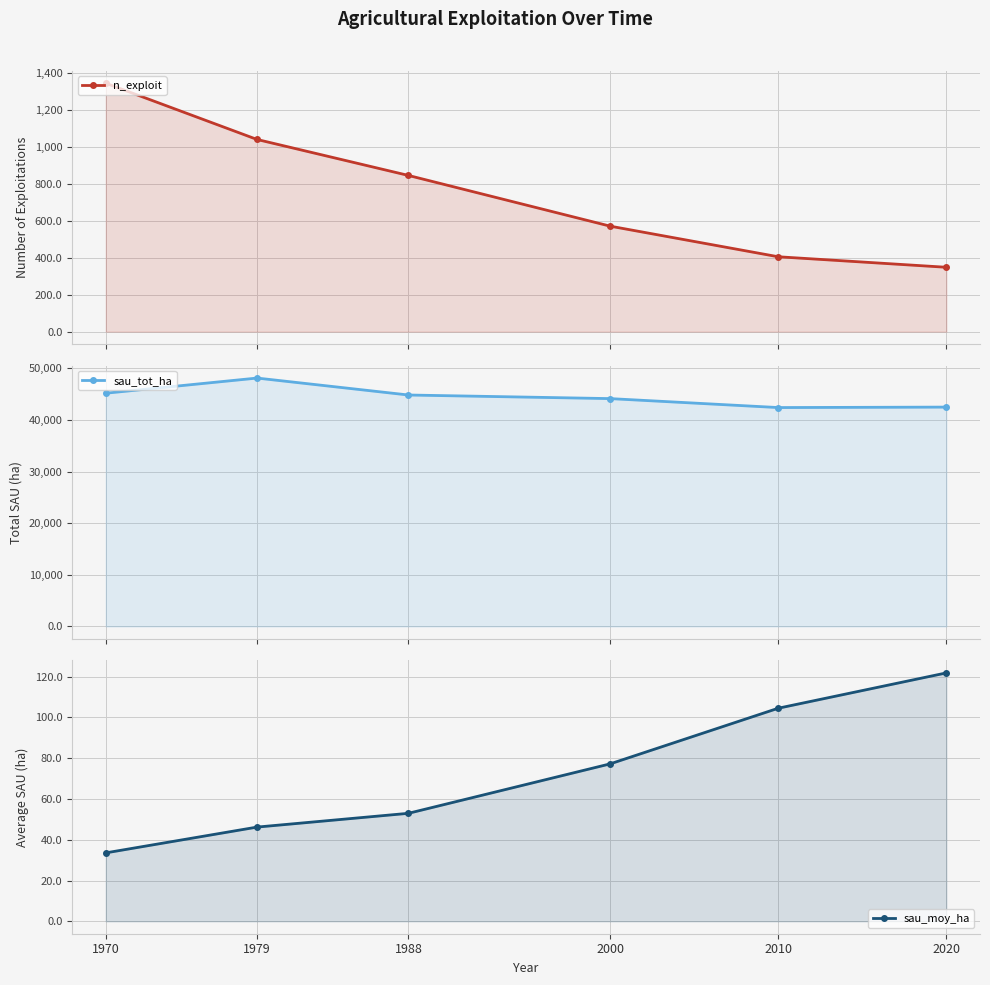

At 1979, list the series in order from largest to smallest.

sau_tot_ha, n_exploit, sau_moy_ha